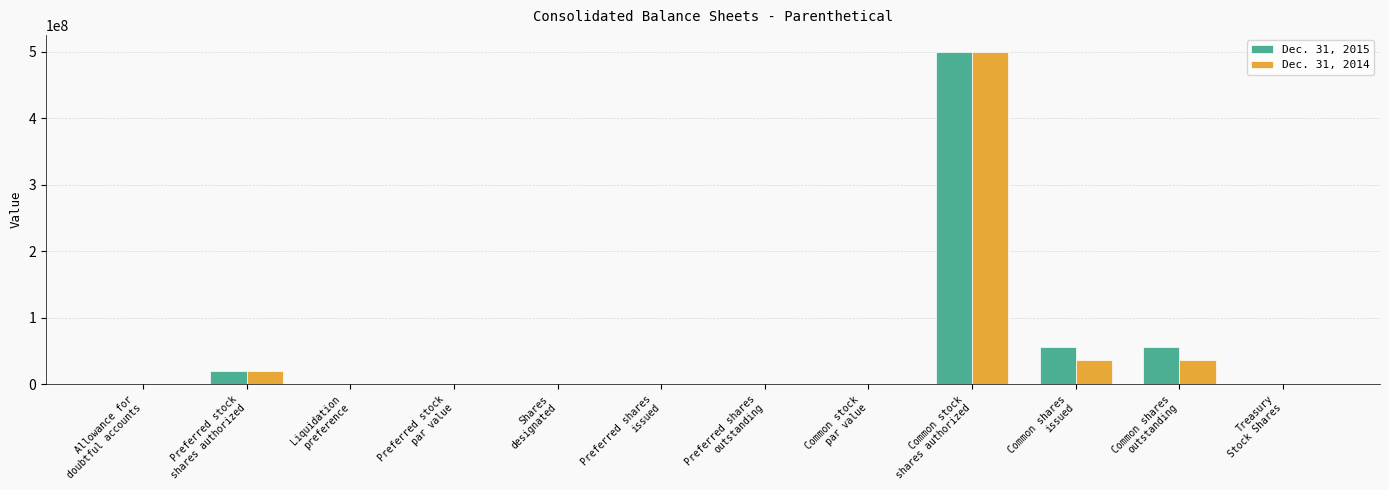

How many categories are shown in the chart?

12